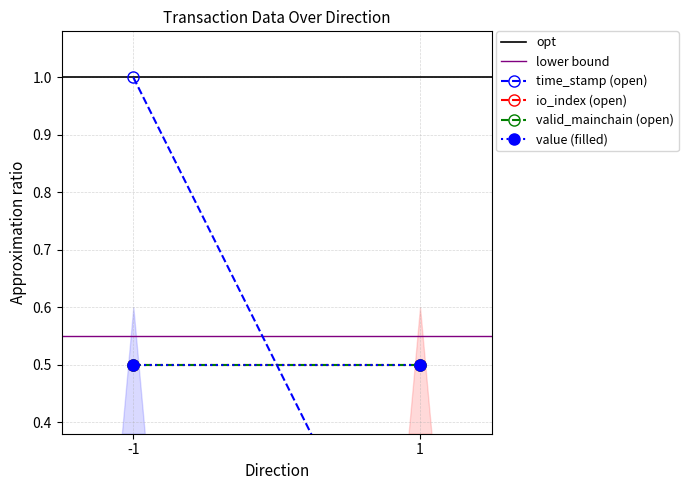

The opt series shows 1.4 at 1. True or false?

False